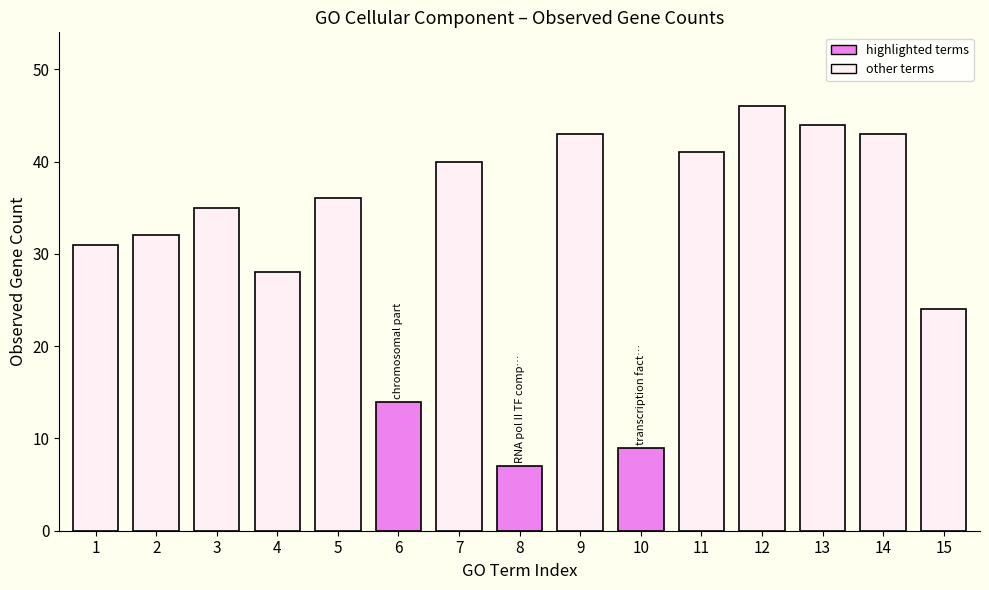

Count the number of data series in this chart.

1